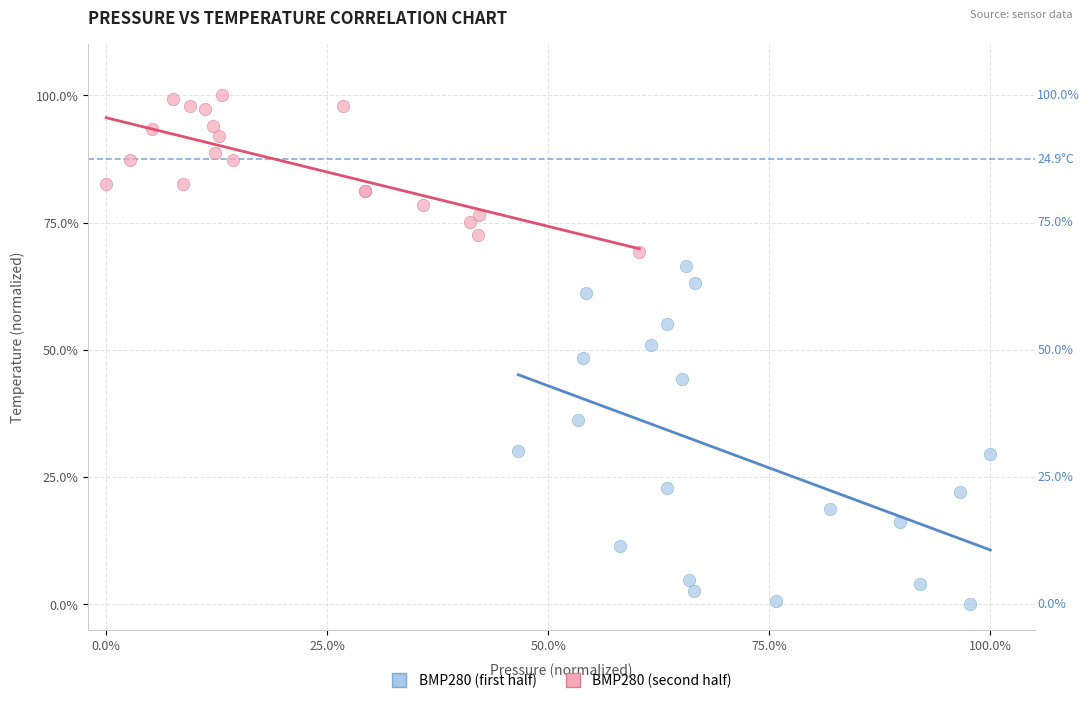

Which series contains the lowest Y value?

BMP280 (first half)